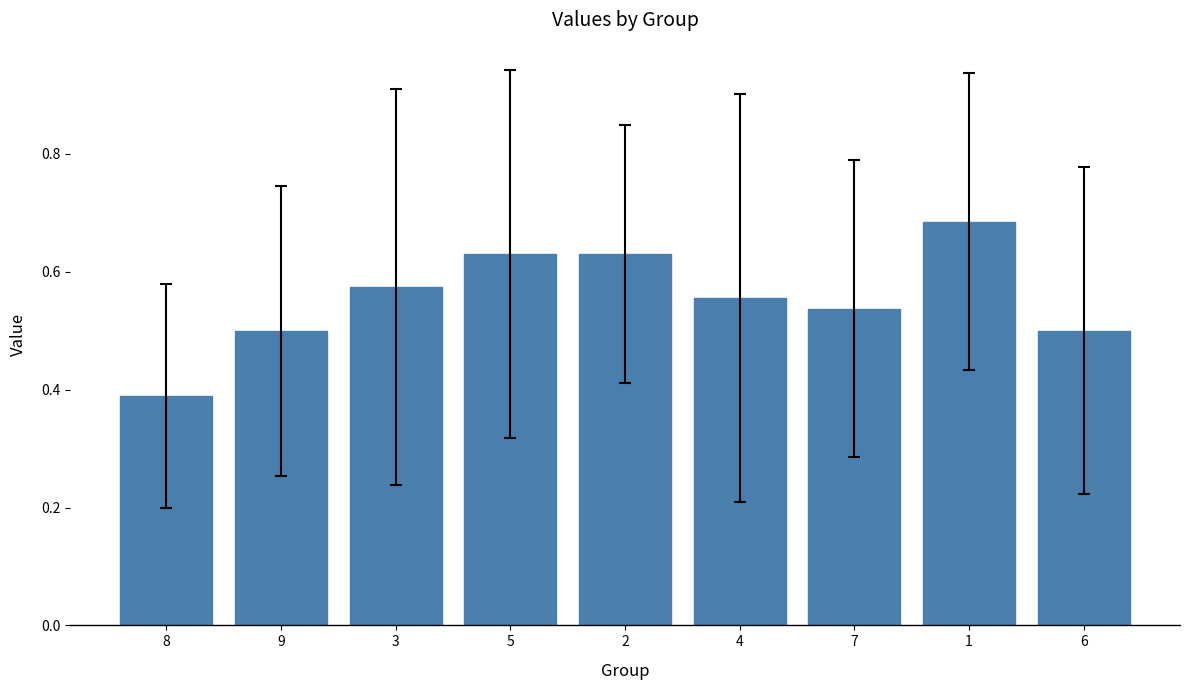

At which category does the chart reach its peak across all series?

1